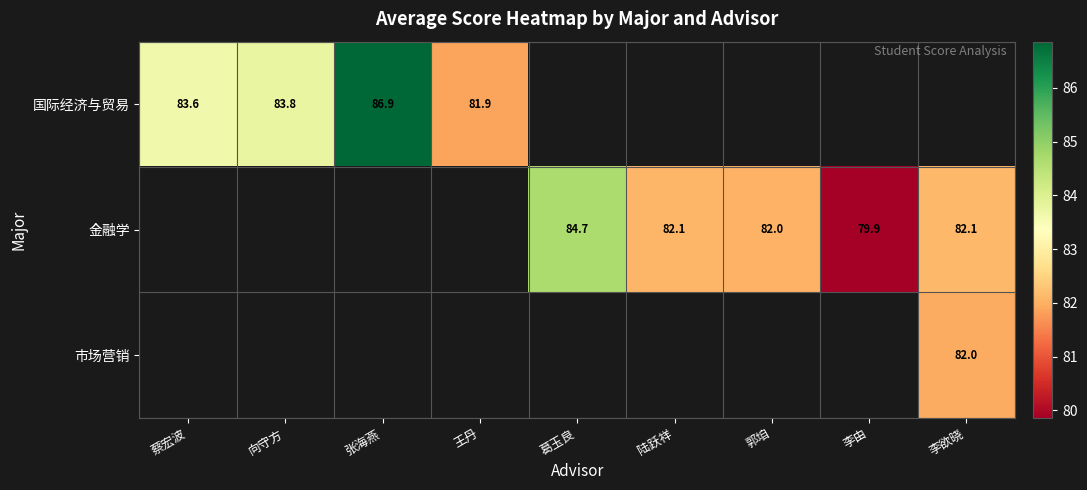

Which series changed the most between 蔡宏波 and 王丹?

国际经济与贸易